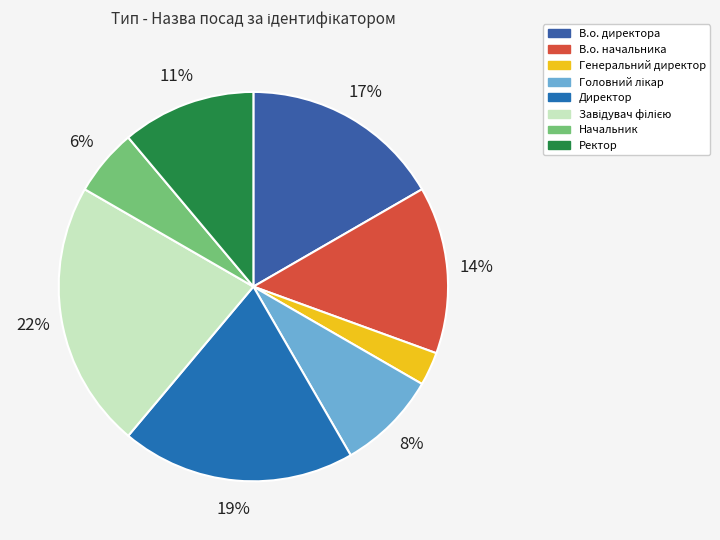

To the nearest percent, what percentage of the pie is В.о. директора?

17%